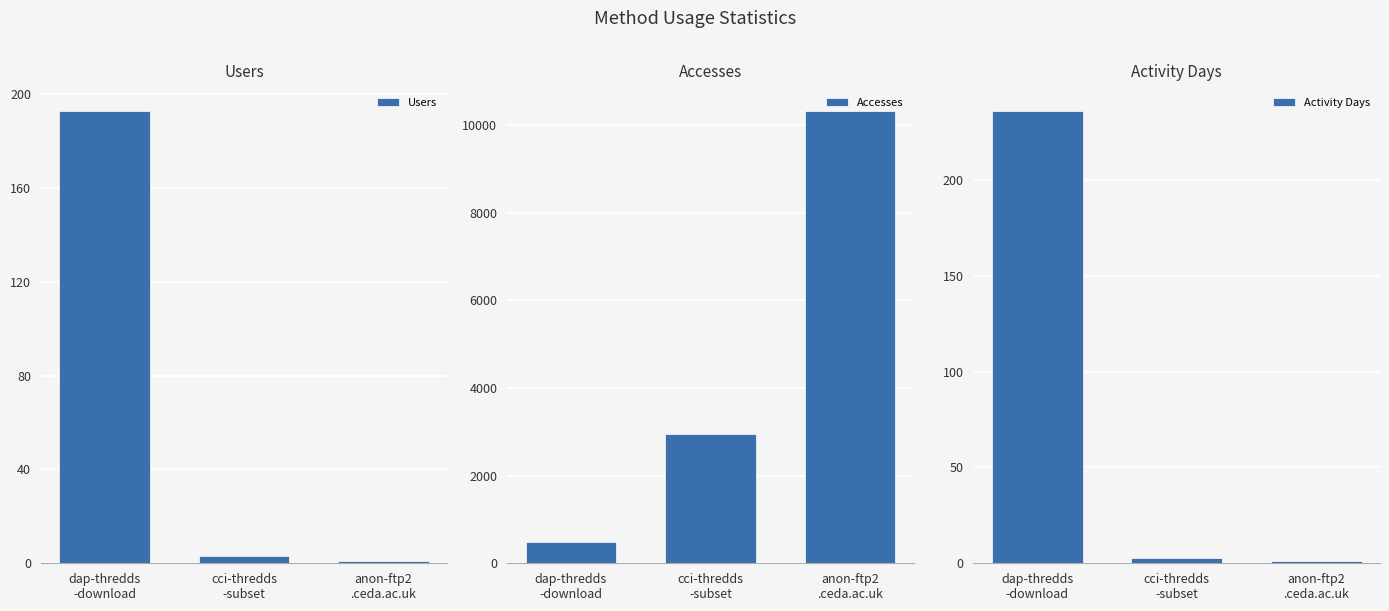

Does the chart contain stacked bars?

No